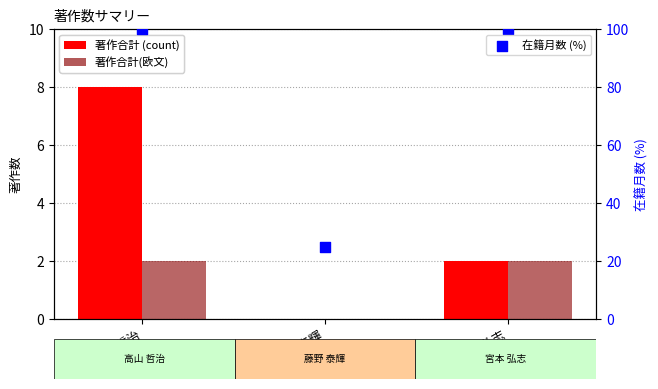

Which series reaches the maximum Y coordinate?

在籍月数 (%)